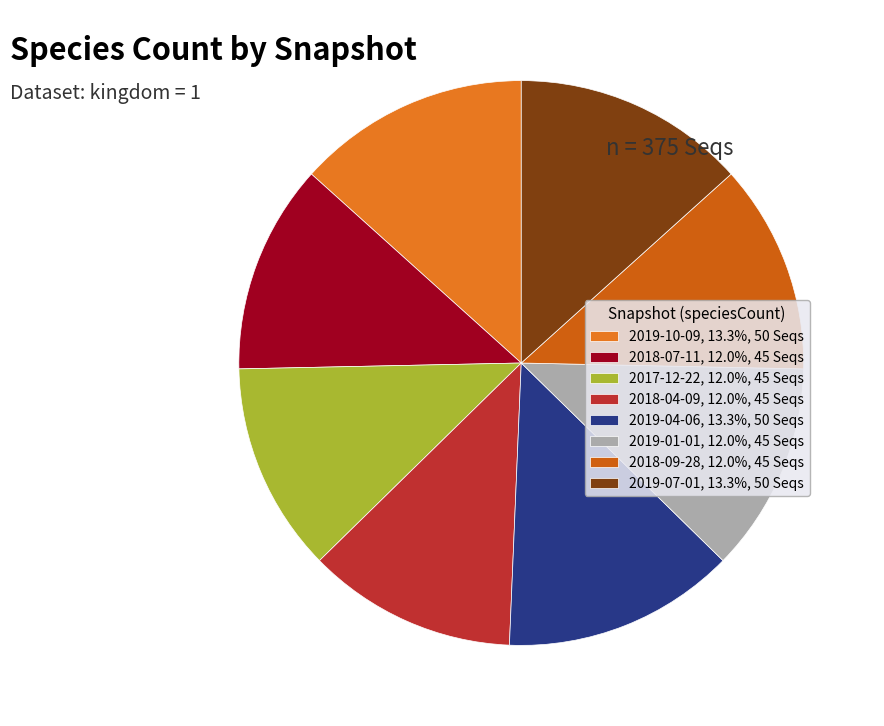

To the nearest percent, what is the difference between the 2018-07-11 and 2019-10-09 slice percentages?

1%